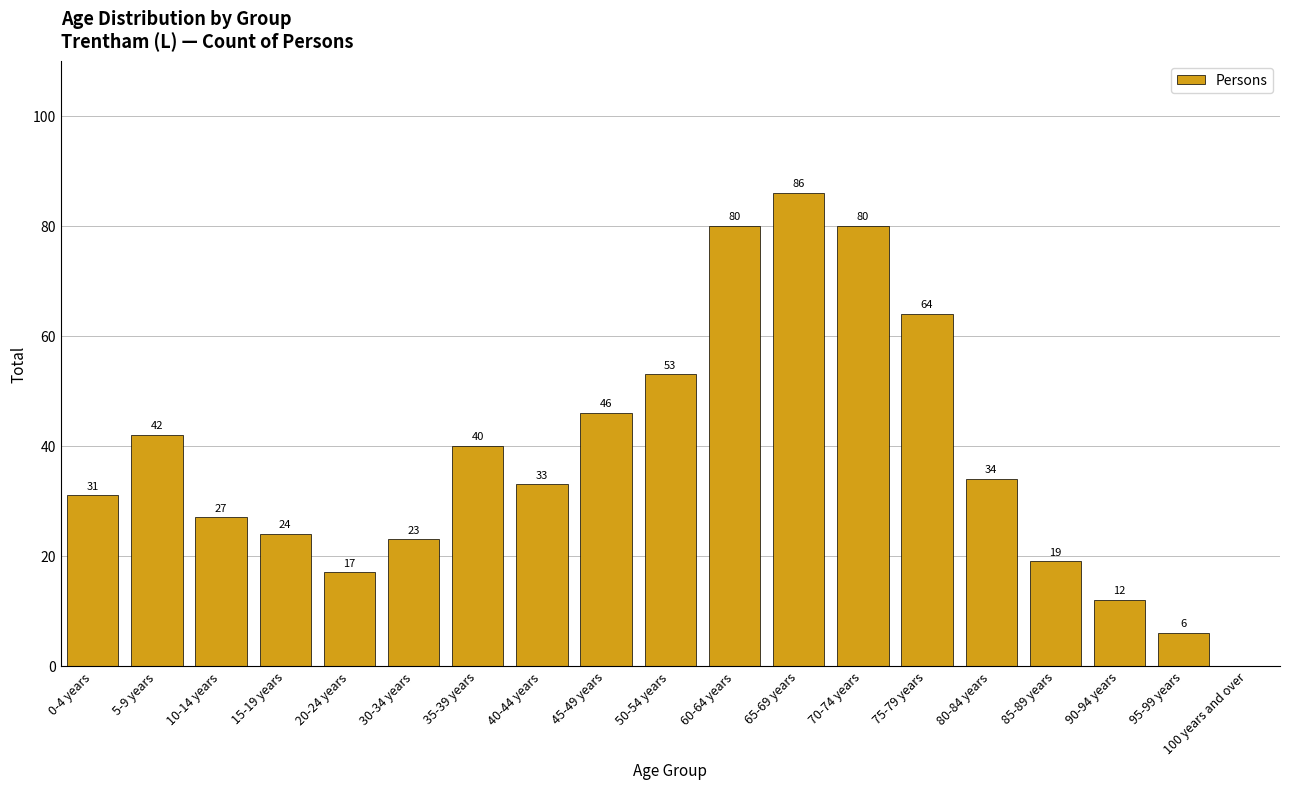

How many values are above zero?

18